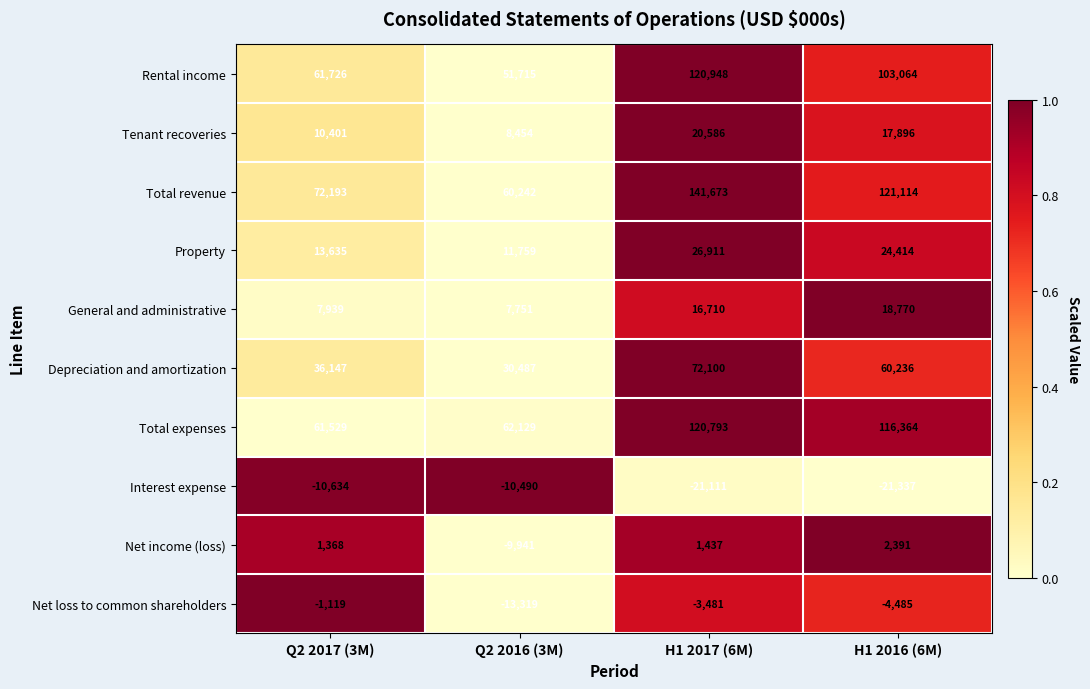

True or false: Total revenue has a value of 72193 at Q2 2017 (3M).

True